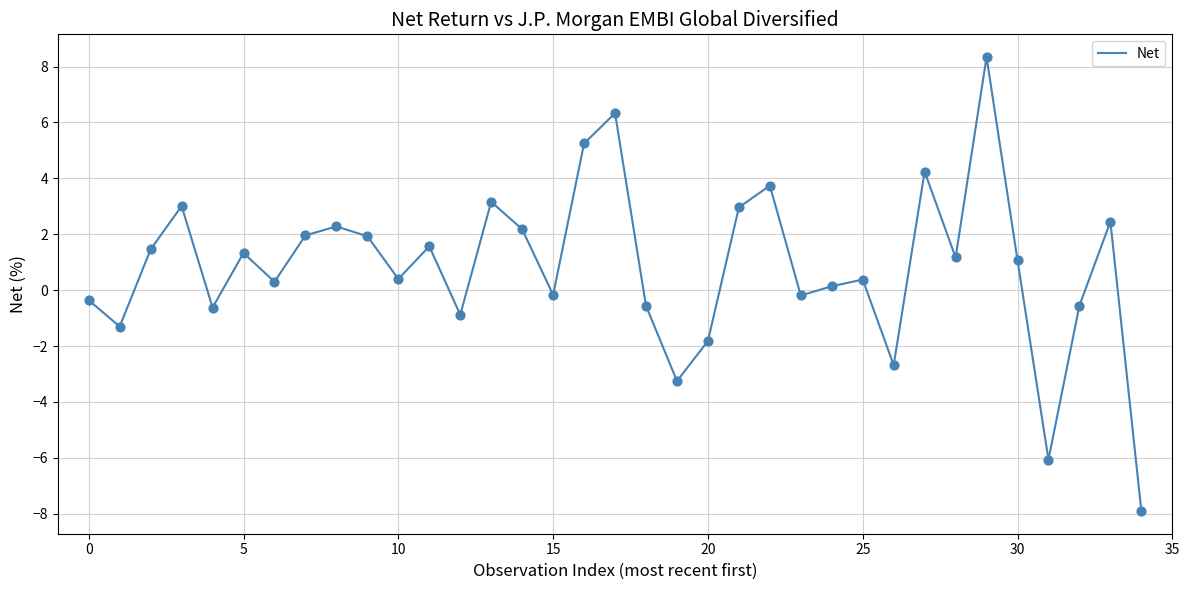

What is the greatest value displayed?

8.3